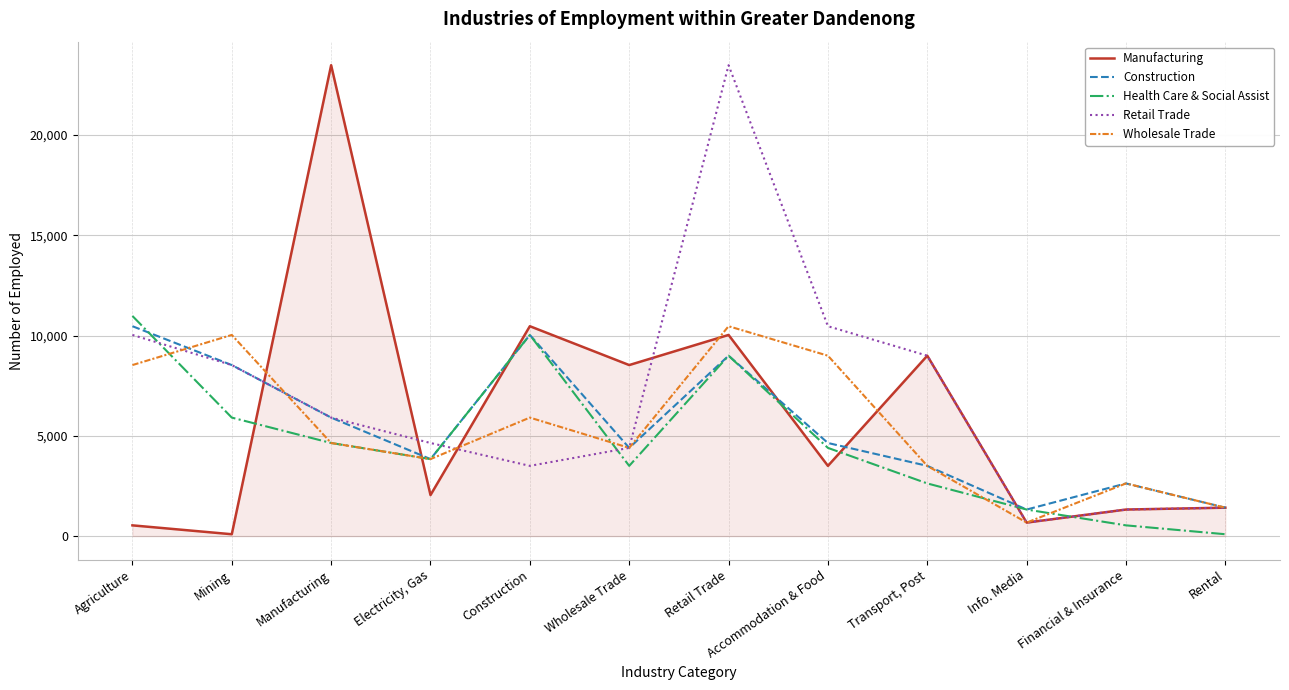

What is the total value across all series at Accommodation & Food?

32009